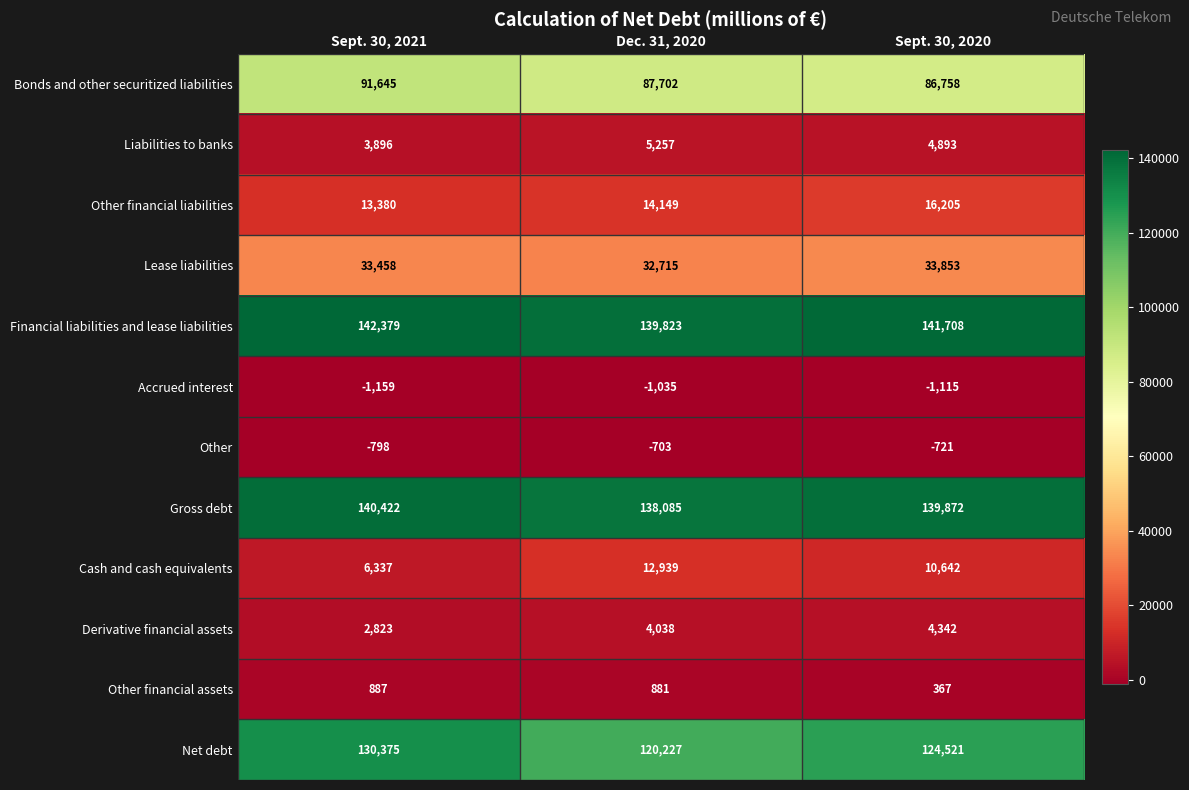

Read the Financial liabilities and lease liabilities value at Sept. 30, 2020, to the nearest 10.

141710